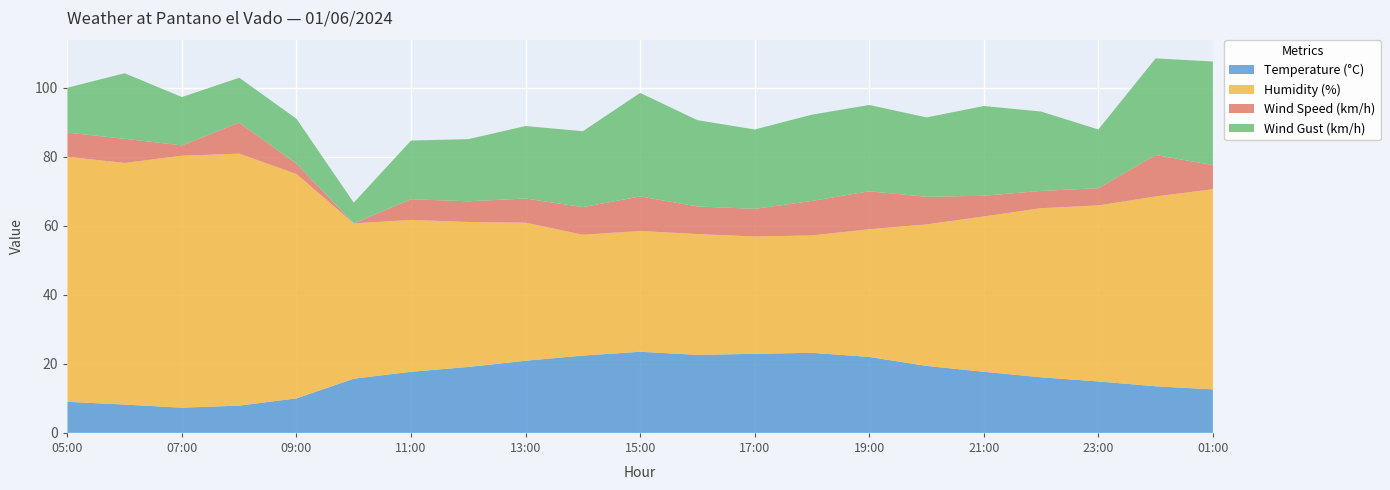

Reading left to right, what are all the values shown in this chart?

Temperature (°C): 9.0	8.2	7.3	7.9	10.0	15.7	17.7	19.1	20.9	22.4	23.5	22.6	22.9	23.2	22.0	19.4	17.7	16.1	14.9	13.5	12.6
Humidity (%): 71.0	70.0	73.0	73.0	65.0	45.0	44.0	42.0	40.0	35.0	35.0	35.0	34.0	34.0	37.0	41.0	45.0	49.0	51.0	55.0	58.0
Wind Speed (km/h): 7.0	7.0	3.0	9.0	3.0	0.0	6.0	6.0	7.0	8.0	10.0	8.0	8.0	10.0	11.0	8.0	6.0	5.0	5.0	12.0	7.0
Wind Gust (km/h): 13.0	19.0	14.0	13.0	13.0	6.0	17.0	18.0	21.0	22.0	30.0	25.0	23.0	25.0	25.0	23.0	26.0	23.0	17.0	28.0	30.0